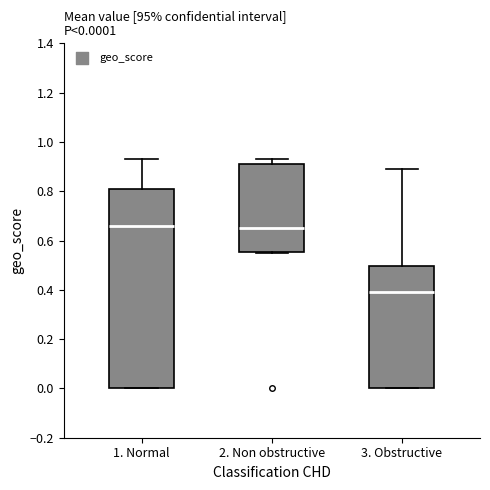

Comparing the boxes themselves (not the whiskers), which one is the tallest?

1. Normal